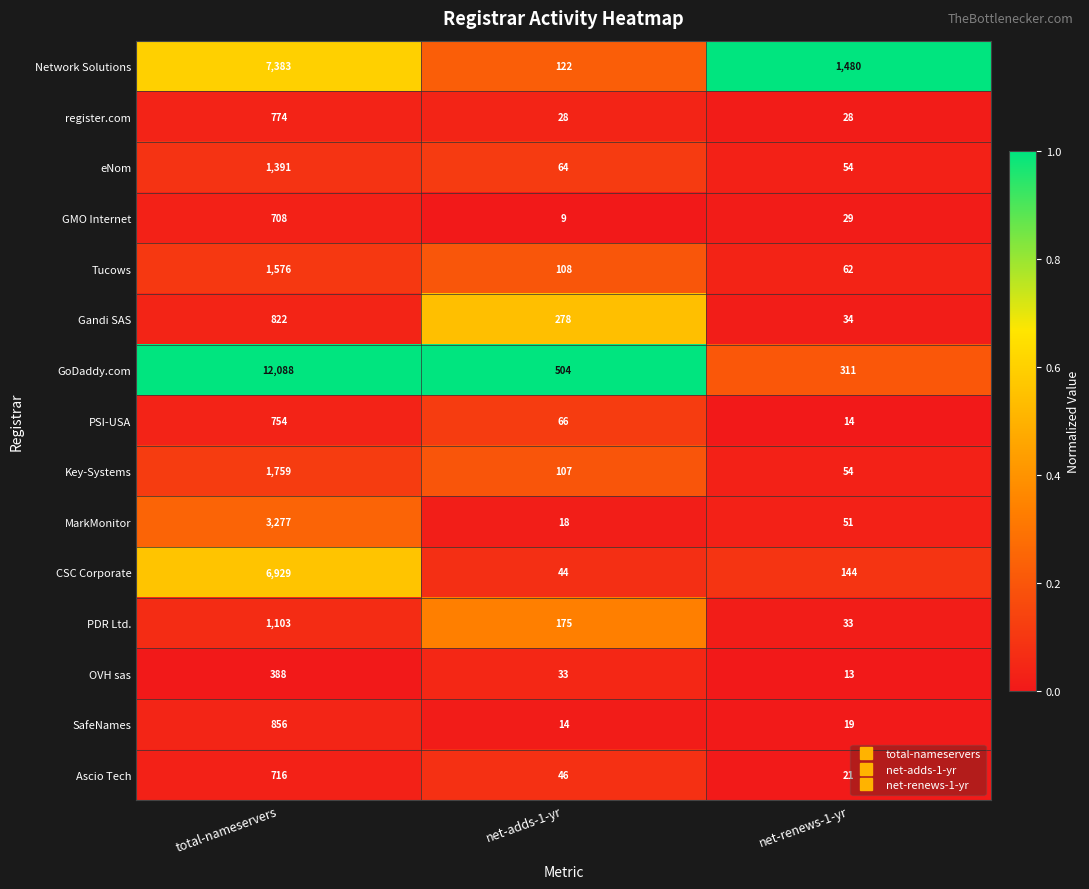

The value of Ascio Tech at net-adds-1-yr is 69. True or false?

False